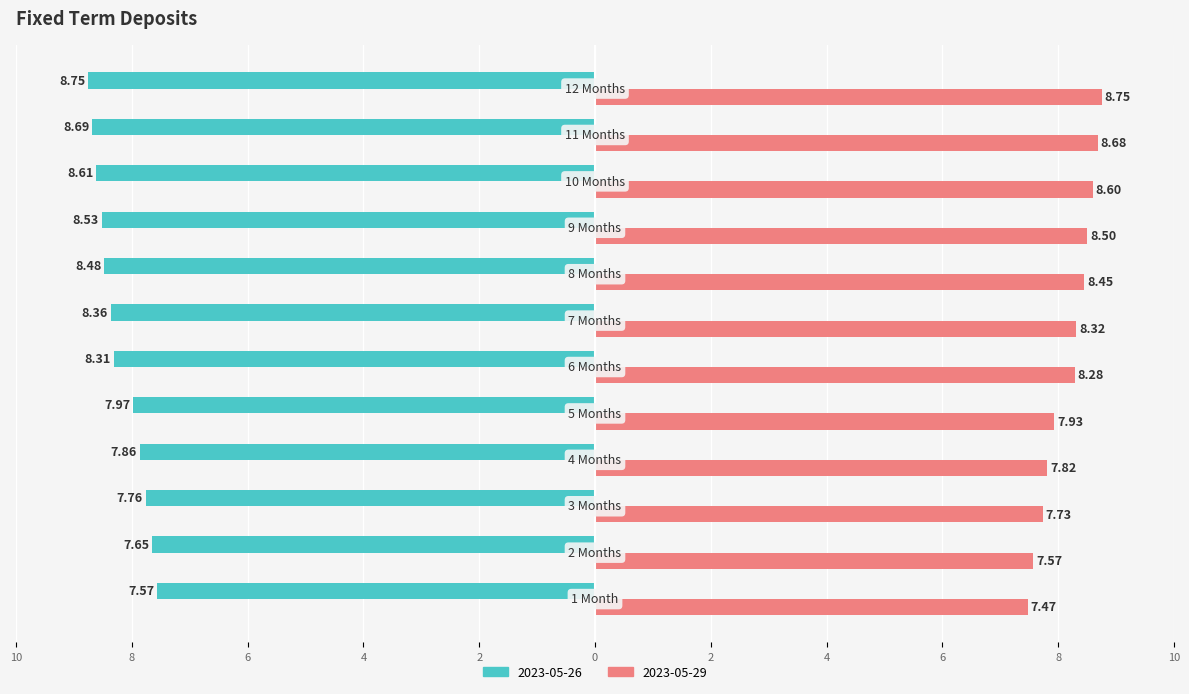

What are all the series names shown in the legend?

2023-05-26, 2023-05-29